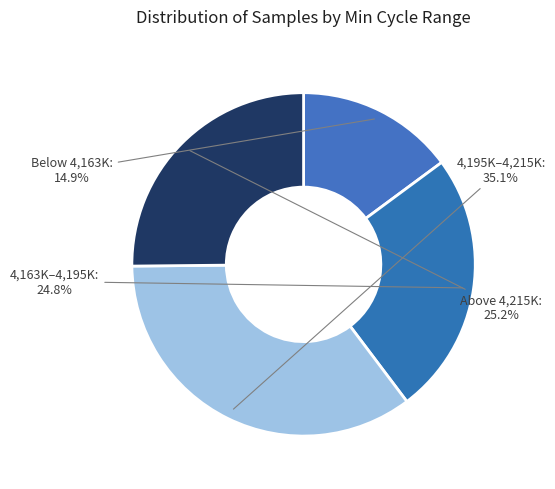

How many slices are in this pie chart?

4